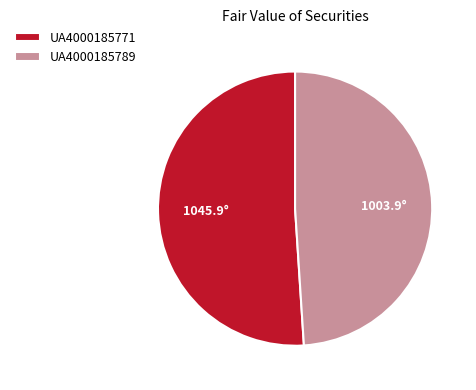

True or false: UA4000185771 accounts for 51% of the total.

True